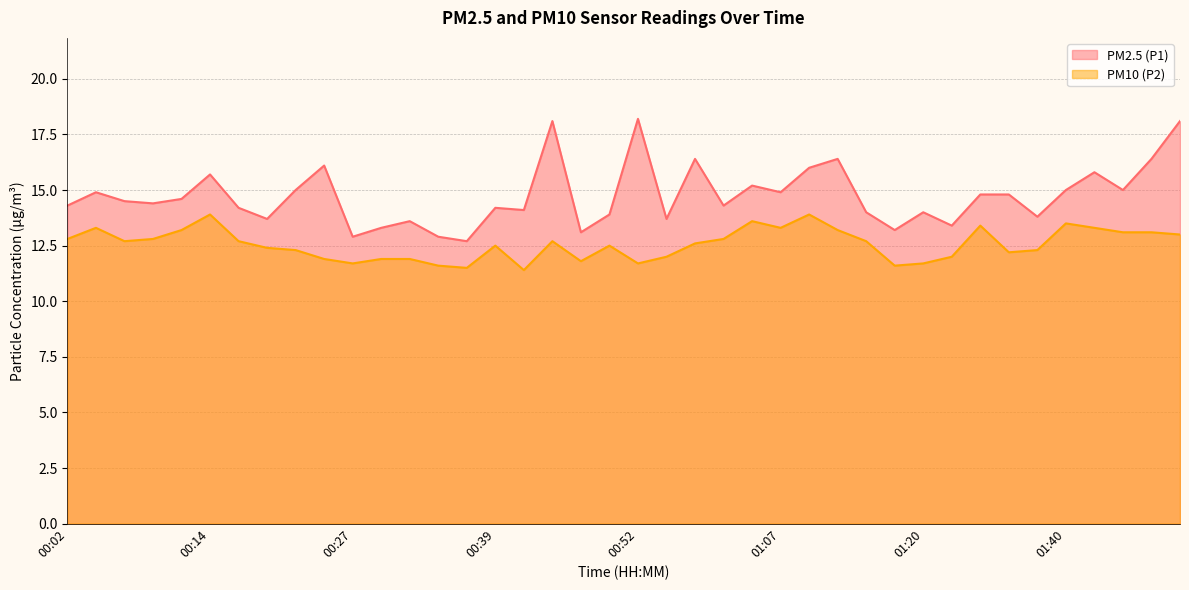

Reading left to right, transcribe all the data shown in this chart.

PM2.5 (P1): 14.3	14.9	14.5	14.4	14.6	15.7	14.2	13.7	15.0	16.1	12.9	13.3	13.6	12.9	12.7	14.2	14.1	18.1	13.1	13.9	18.2	13.7	16.4	14.3	15.2	14.9	16.0	16.4	14.0	13.2	14.0	13.4	14.8	14.8	13.8	15.0	15.8	15.0	16.4	18.1
PM10 (P2): 12.8	13.3	12.7	12.8	13.2	13.9	12.7	12.4	12.3	11.9	11.7	11.9	11.9	11.6	11.5	12.5	11.4	12.7	11.8	12.5	11.7	12.0	12.6	12.8	13.6	13.3	13.9	13.2	12.7	11.6	11.7	12.0	13.4	12.2	12.3	13.5	13.3	13.1	13.1	13.0